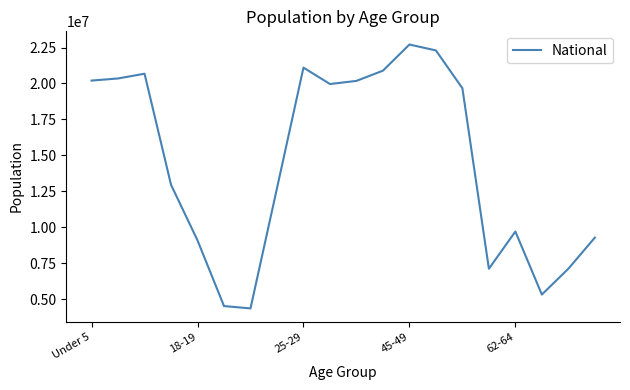

What is the difference between the maximum and minimum values?

18354297